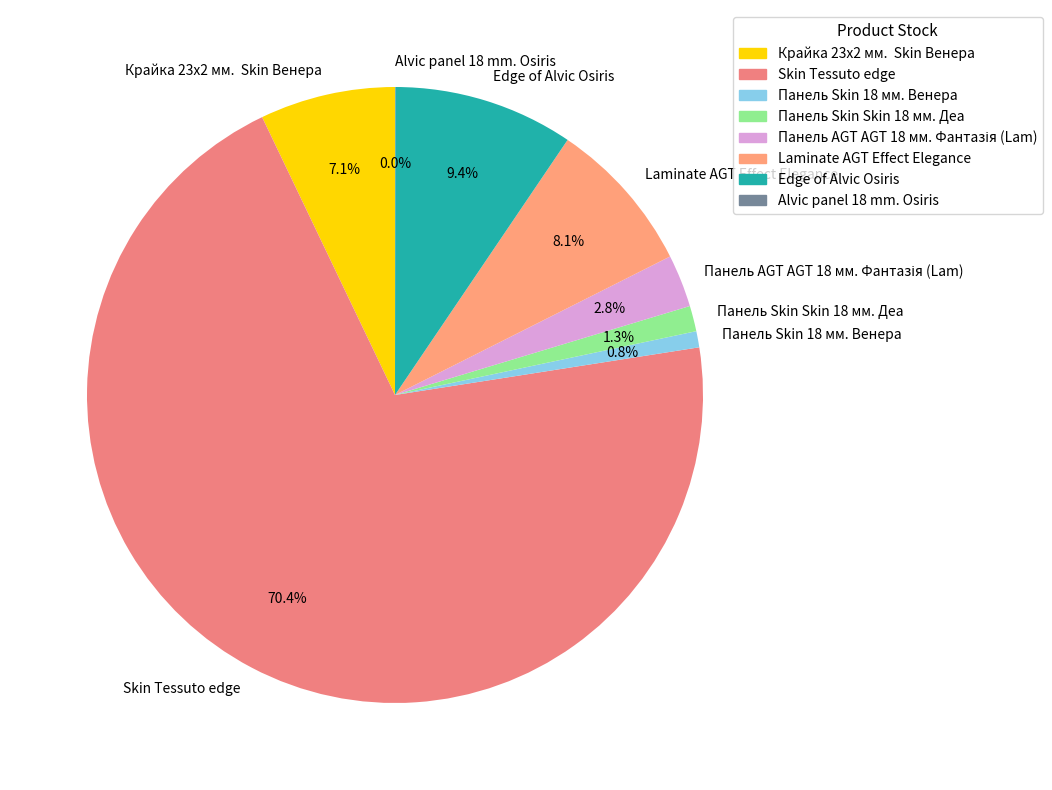

Which slice is the largest?

Skin Tessuto edge